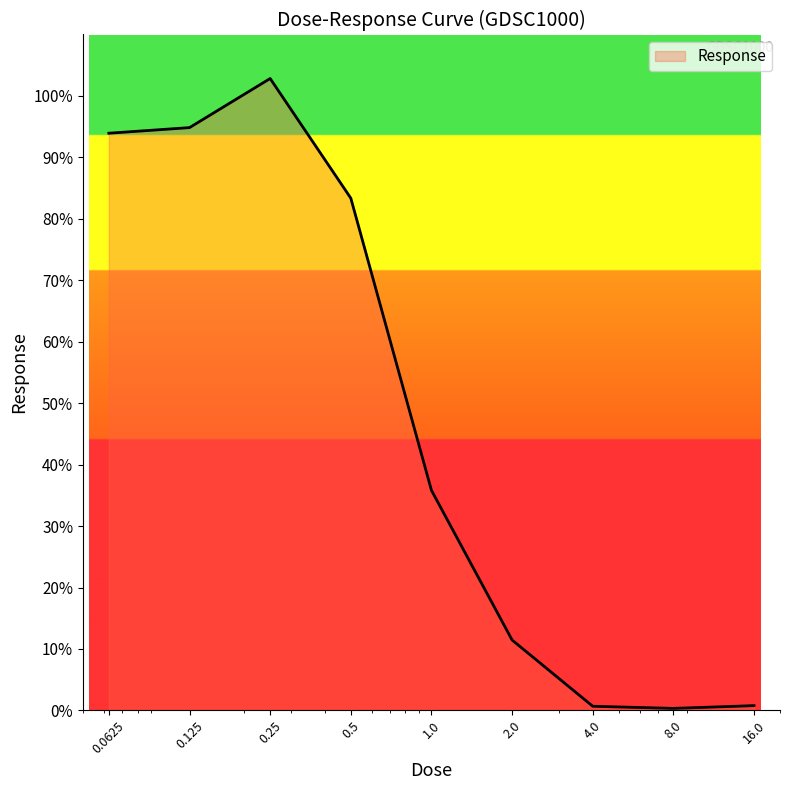

What is the maximum value shown in the chart?

102.8